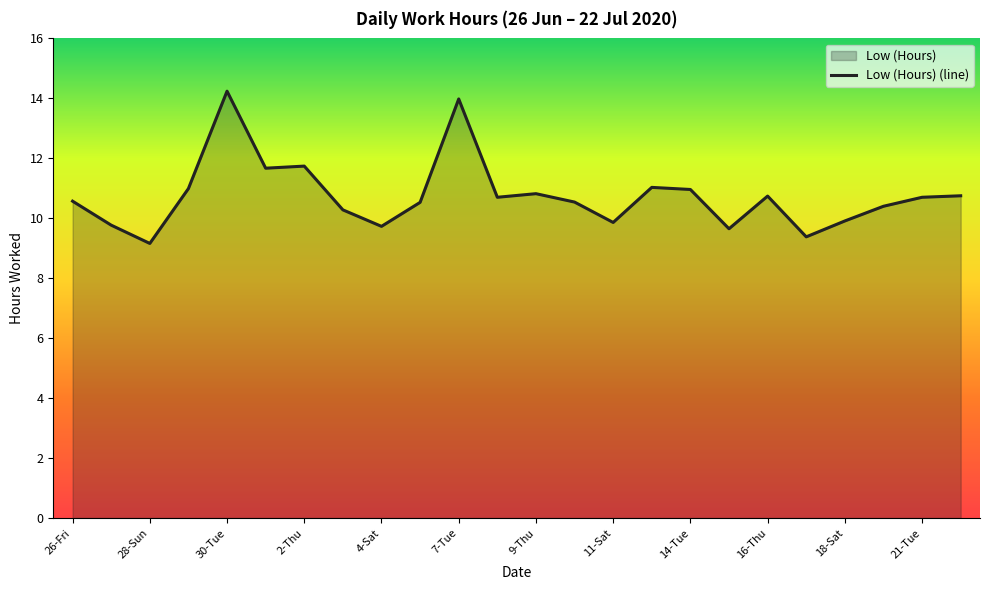

Reading left to right, list all the values displayed in this chart.

10.6	9.8	9.2	11.0	14.2	11.7	11.7	10.3	9.7	10.5	14.0	10.7	10.8	10.5	9.9	11.0	11.0	9.7	10.7	9.4	9.9	10.4	10.7	10.8